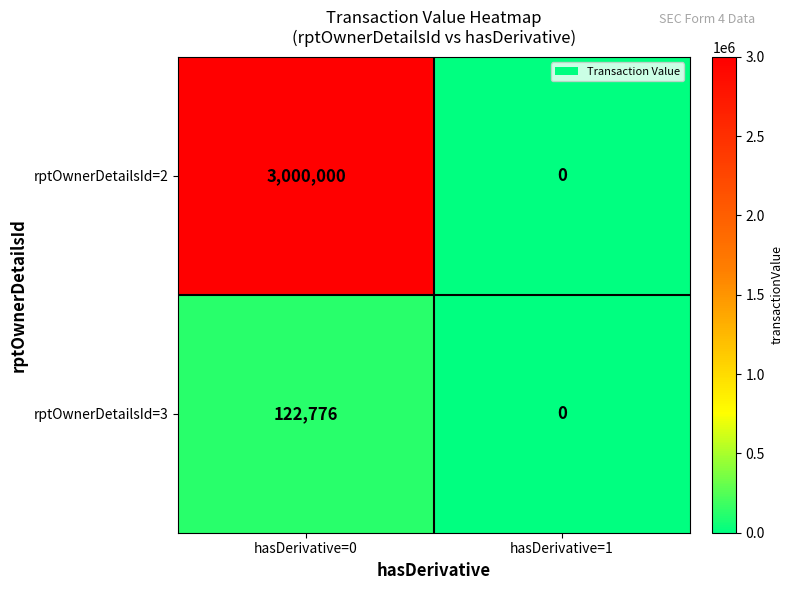

At which category is the sum across all series the highest?

hasDerivative=0